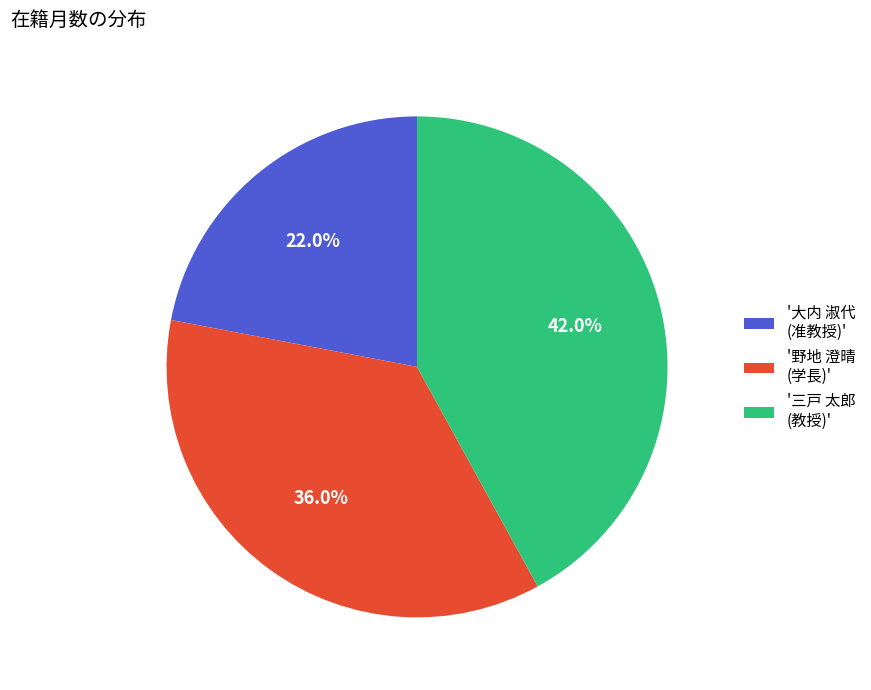

Is there any slice that represents more than half of the pie?

No